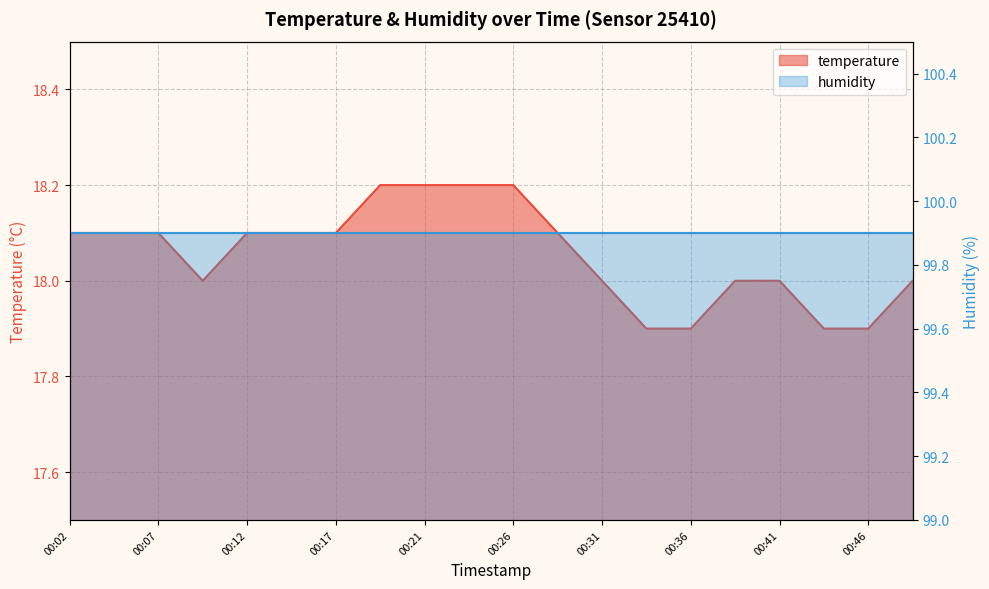

What is the sum of the values at 00:21 and 00:09?

36.2